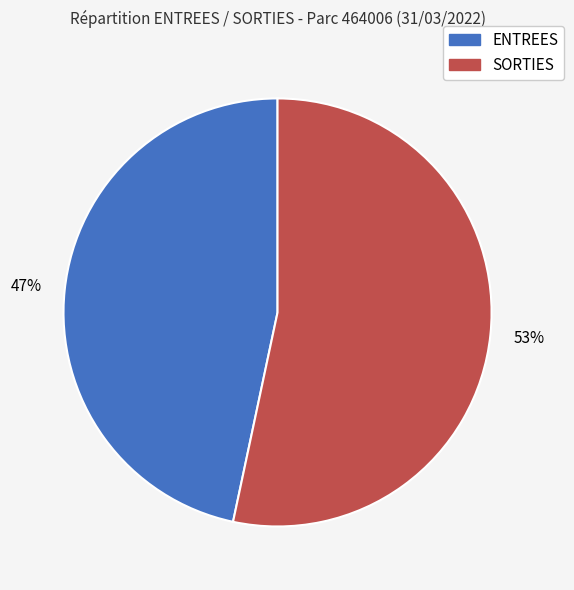

Approximately how many times larger is the value at SORTIES compared to ENTREES?

1.1